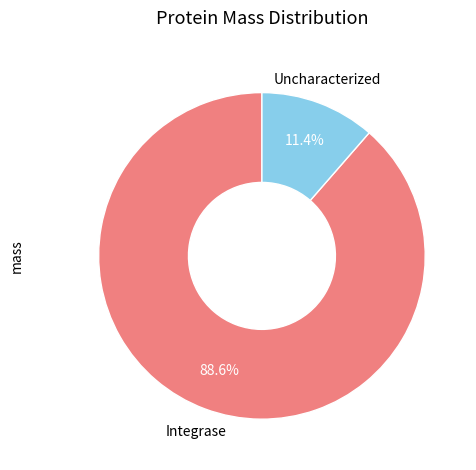

Is there any slice that represents more than half of the pie?

Yes